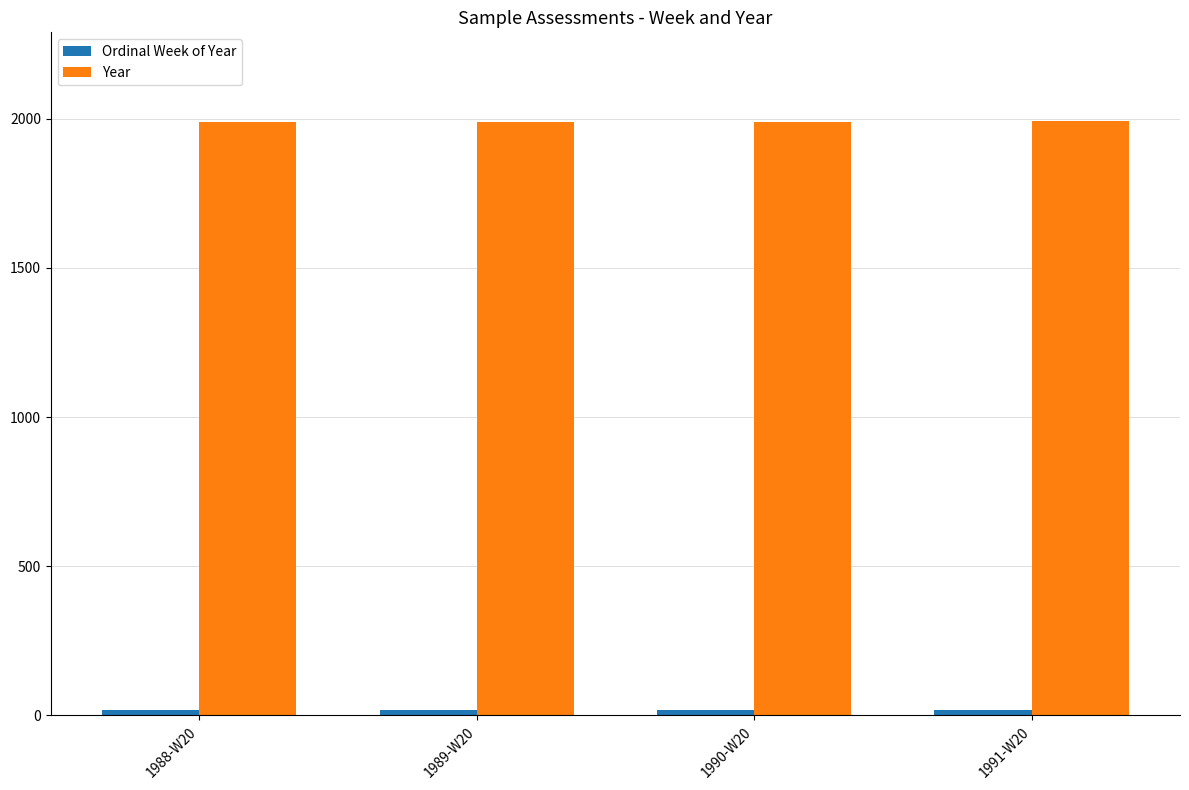

Which series has the largest total across all categories?

Year